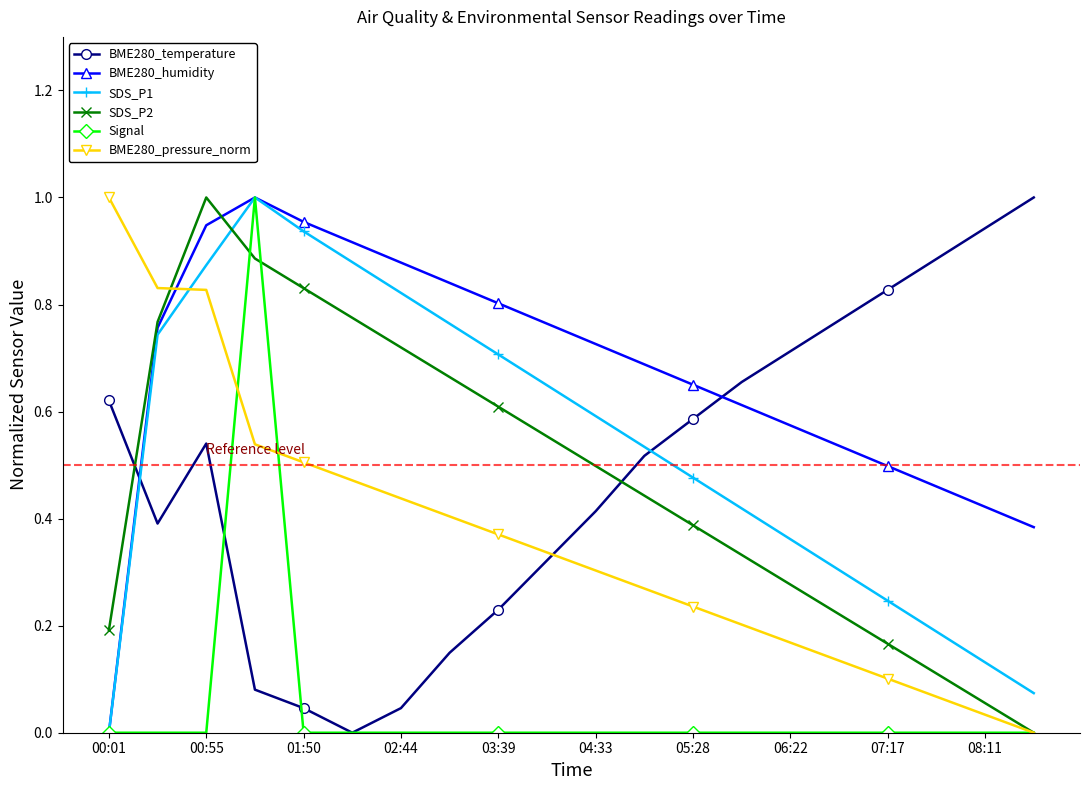

How many interior local valleys does the BME280_temperature series have?

2